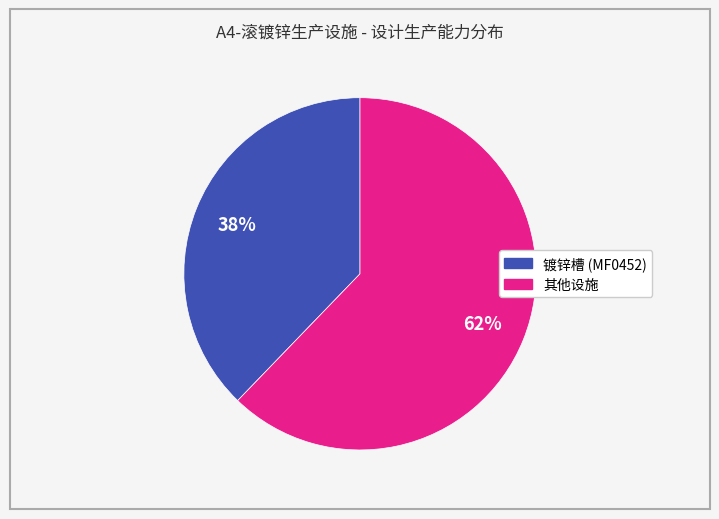

Is there a majority slice in this chart?

Yes